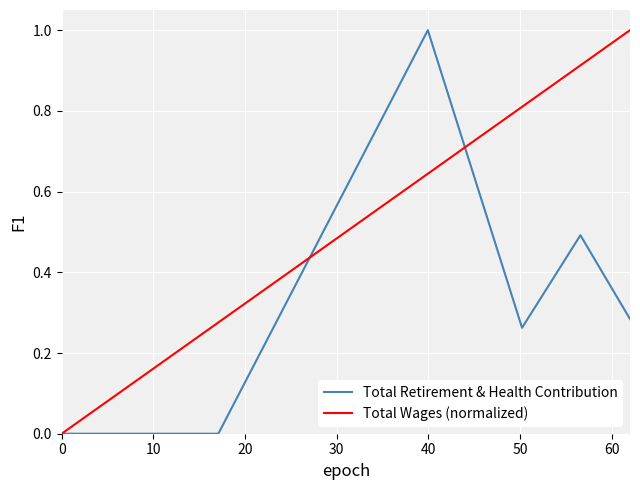

What is the maximum value for Total Wages (normalized)?

1.0